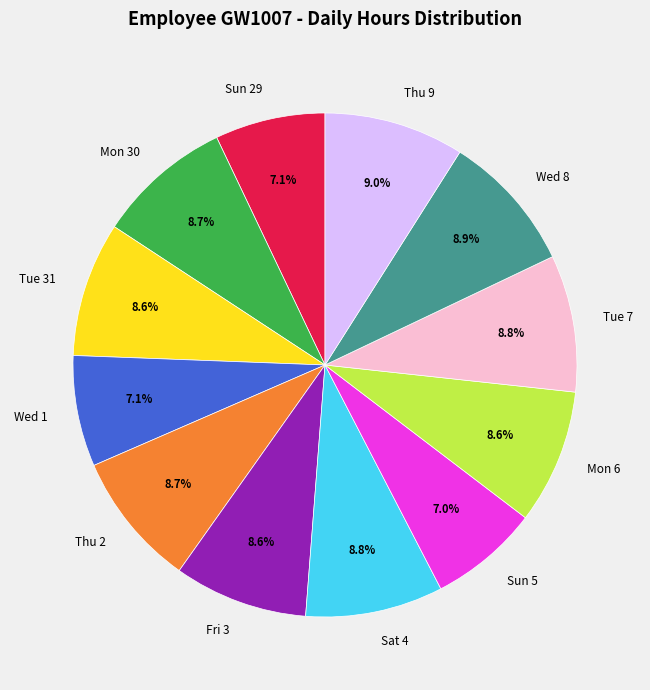

What portion of the pie excludes Sun 29?

92.9%